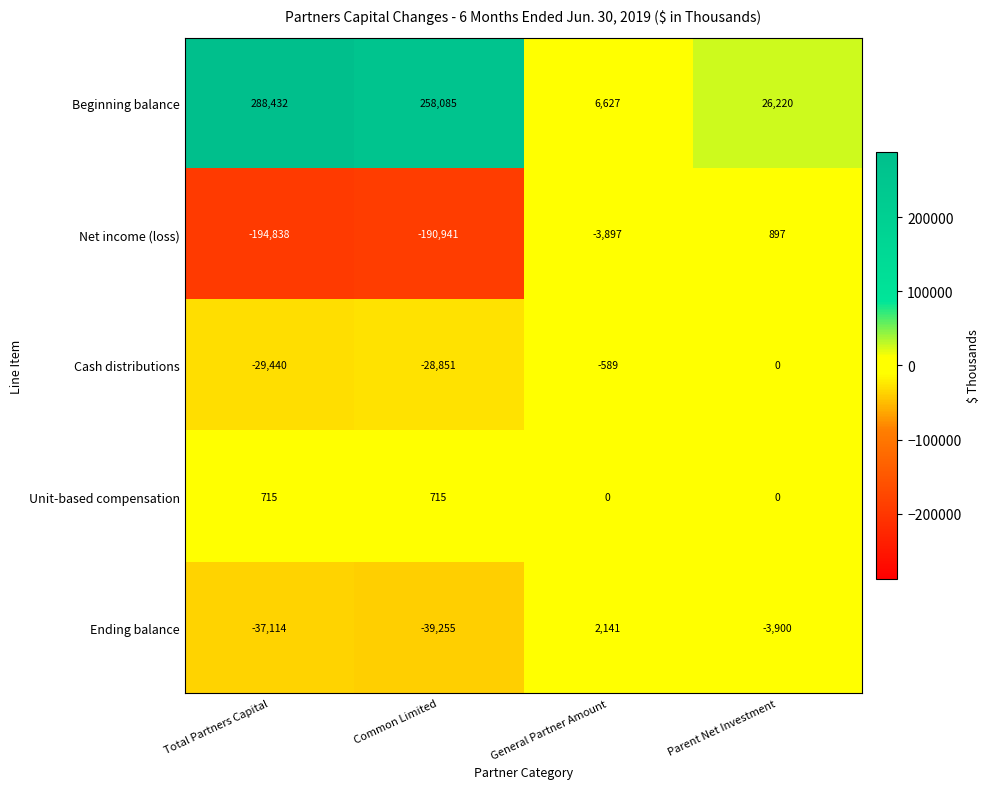

Rank the series by their maximum value, from lowest to highest.

Cash distributions, Unit-based compensation, Net income (loss), Ending balance, Beginning balance